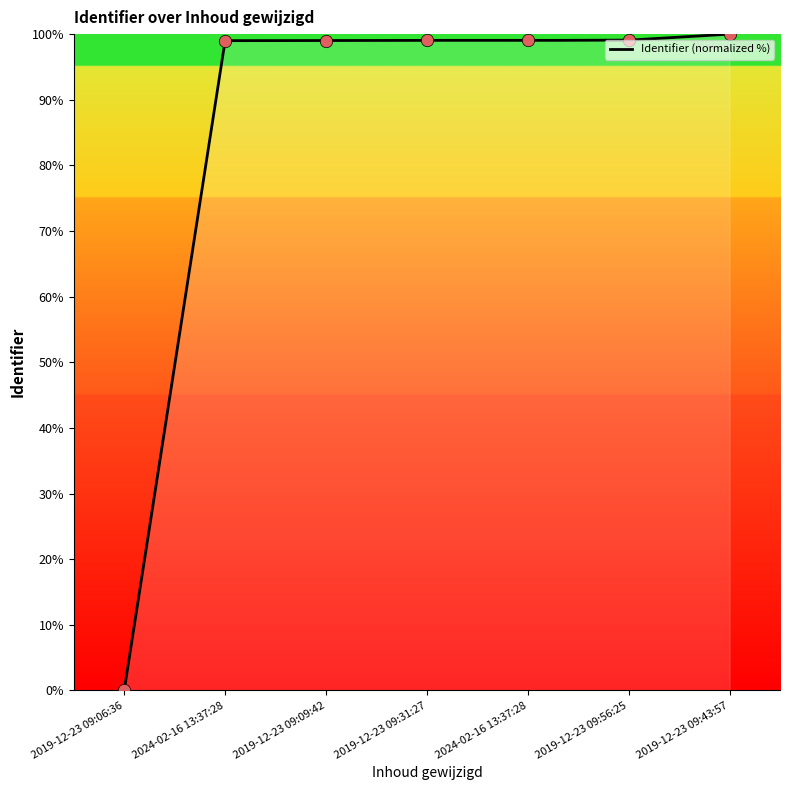

What is the change in value from 2024-02-16 13:37:28 to 2019-12-23 09:43:57?

+1.0